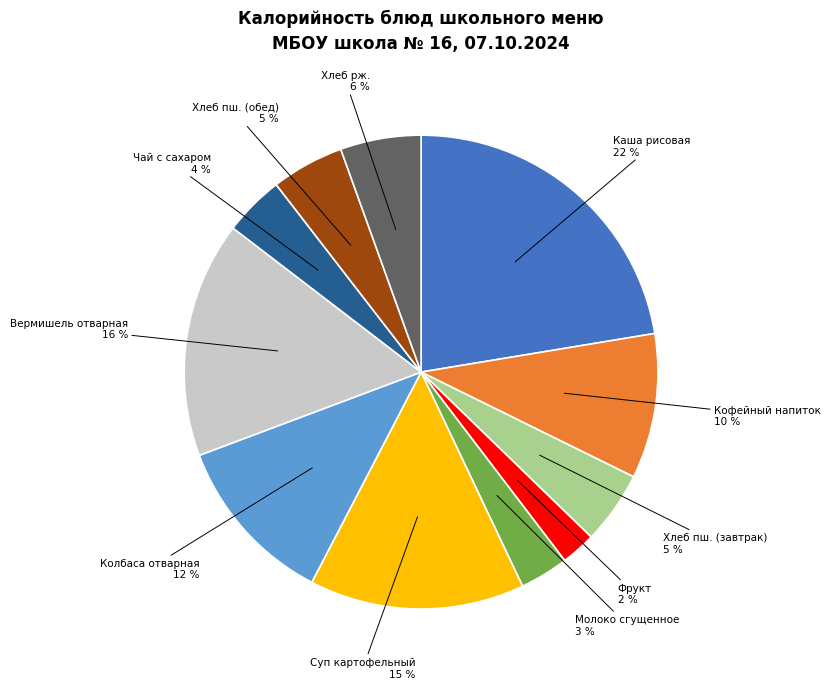

Count the number of slices in the pie.

11